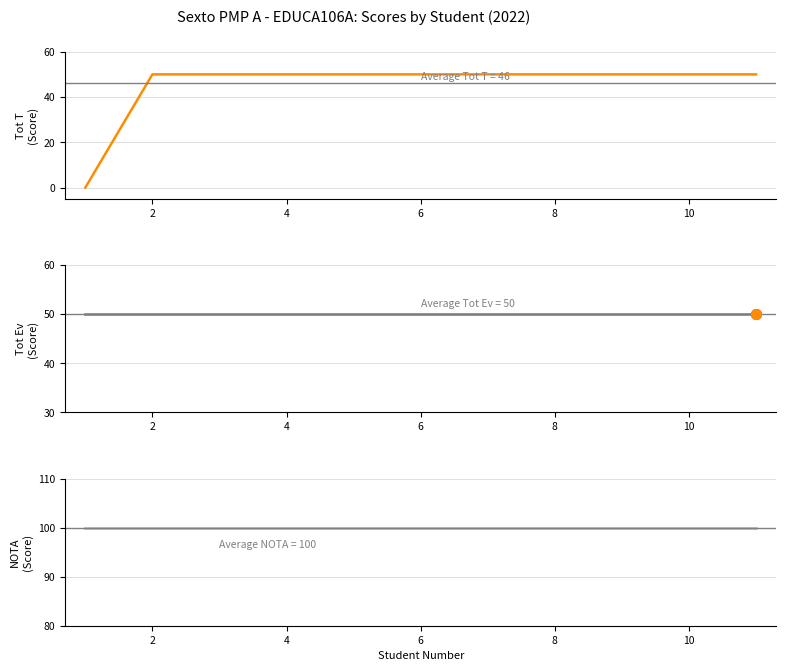

What are all the series names shown in the legend?

Tot T, Tot Ev, NOTA